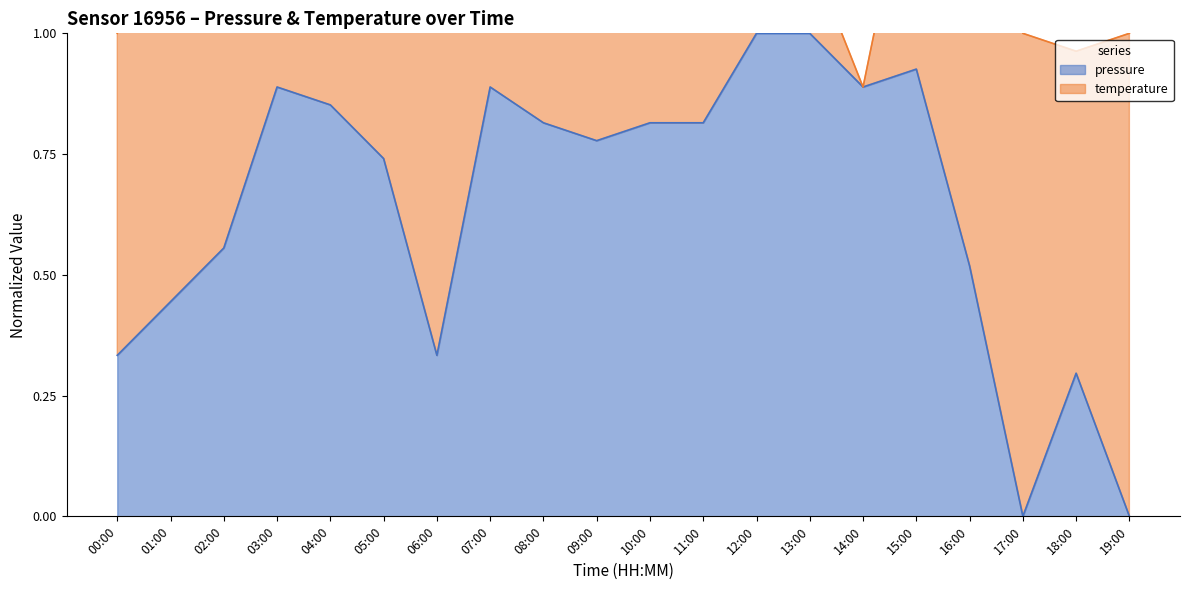

Is it true that the value at 15:00 is 1.3?

False